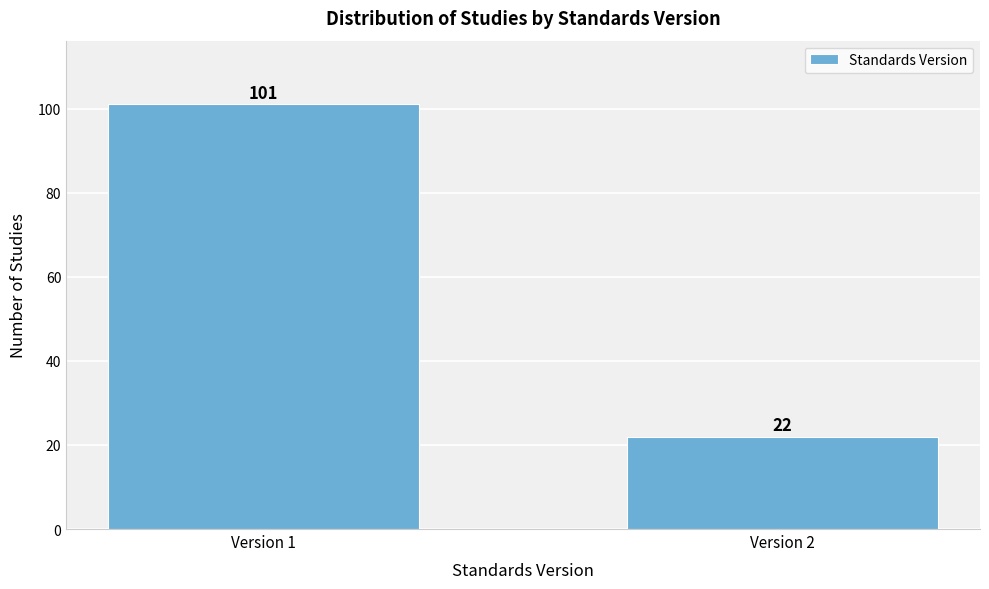

Reading left to right, list all the values displayed in this chart.

101	22